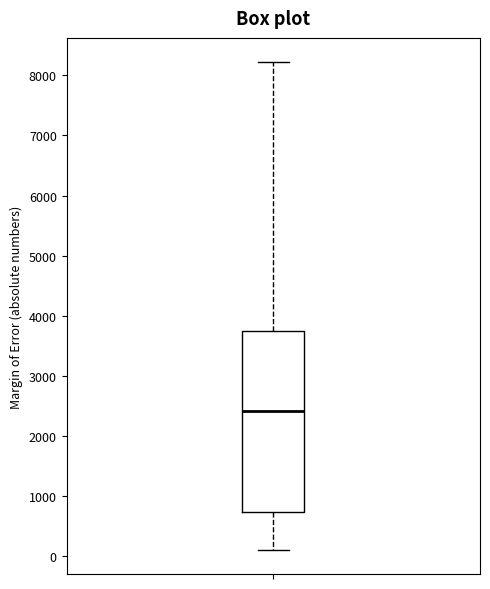

Read this box plot against the y-axis: the position of the median line, the range covered by the box, and the ends of both whiskers. The values are not printed on the chart, so give them approximately, as read against the axis.

median 2400, box 700 to 3700, whiskers 100 to 8200